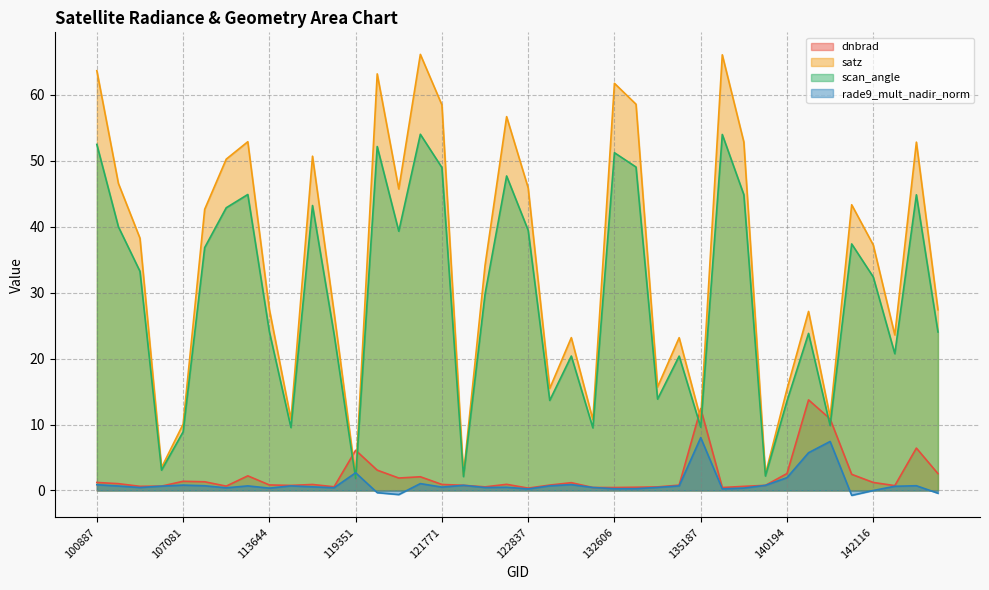

What is the average value of the dnbrad series?

2.2